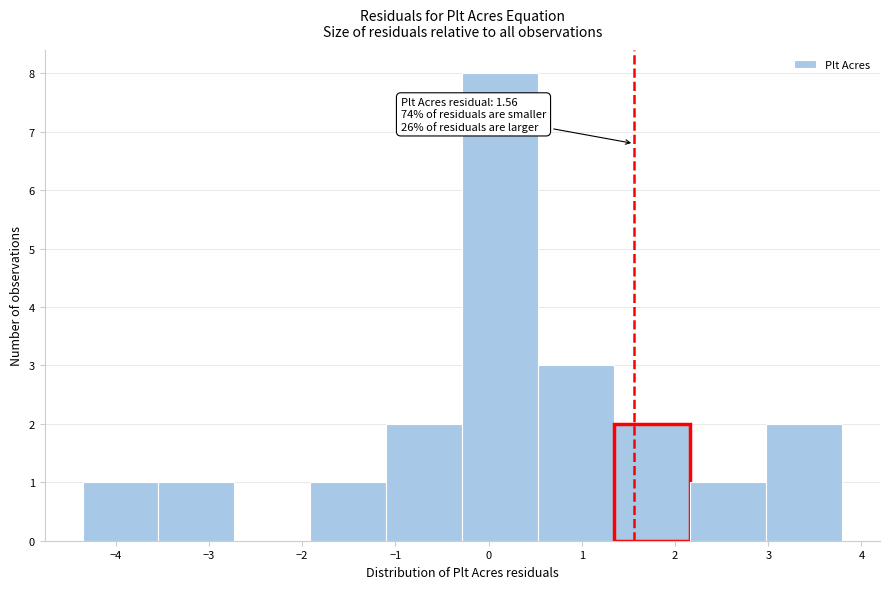

Which range on the x-axis has the tallest bar?

-0.3 to 0.5